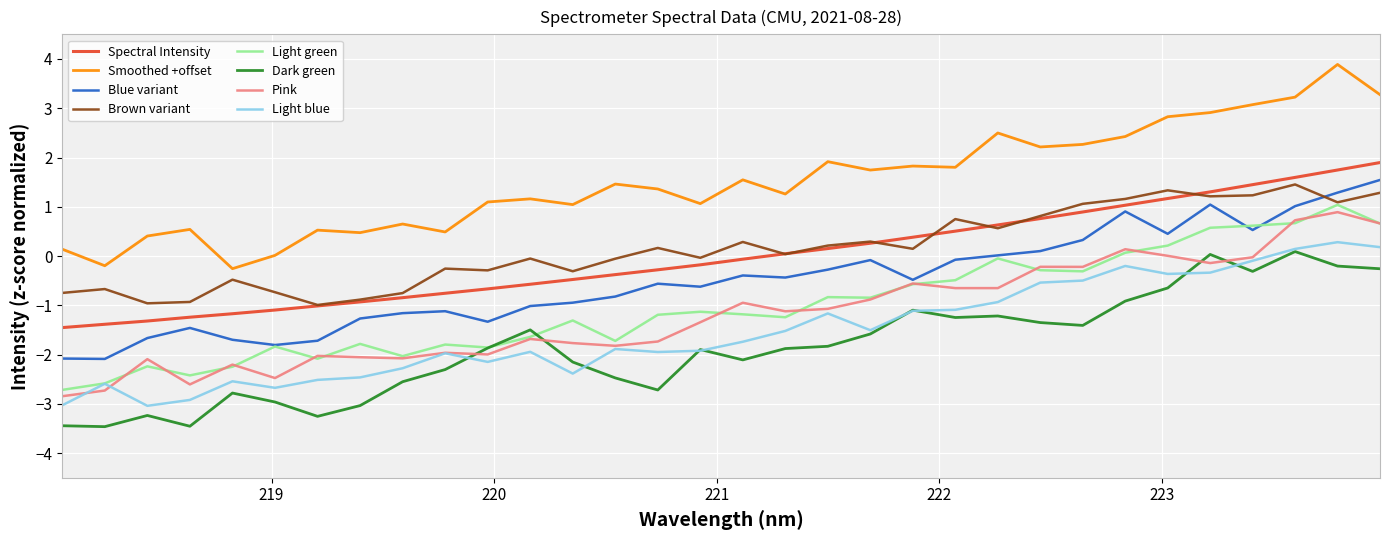

Which series has the largest total across all categories?

Smoothed +offset